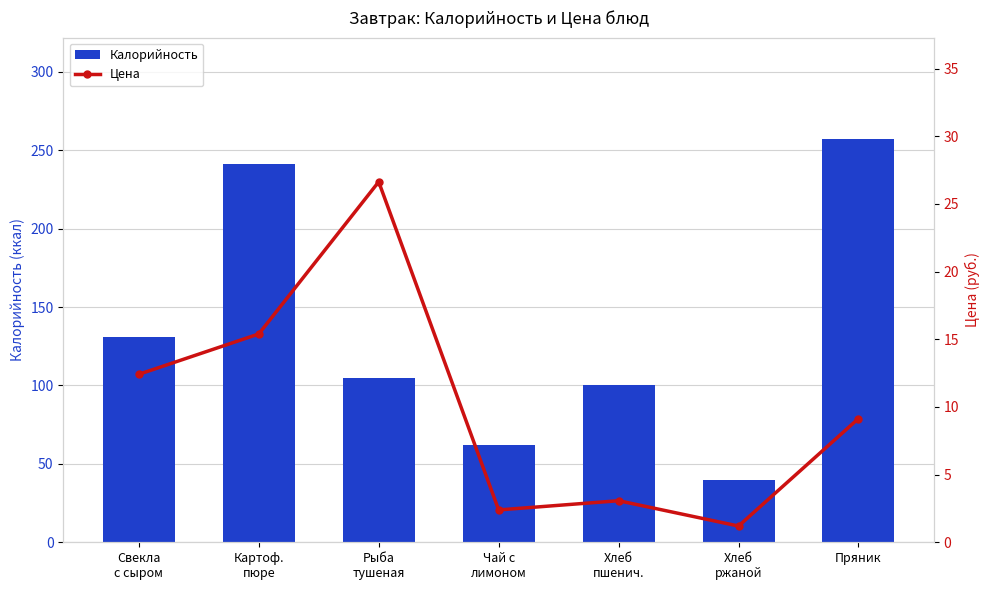

Reading left to right, transcribe all the data shown in this chart.

Калорийность: 131.0	241.0	105.0	62.0	100.4	39.6	257.5
Цена: 12.4	15.4	26.6	2.4	3.1	1.2	9.1